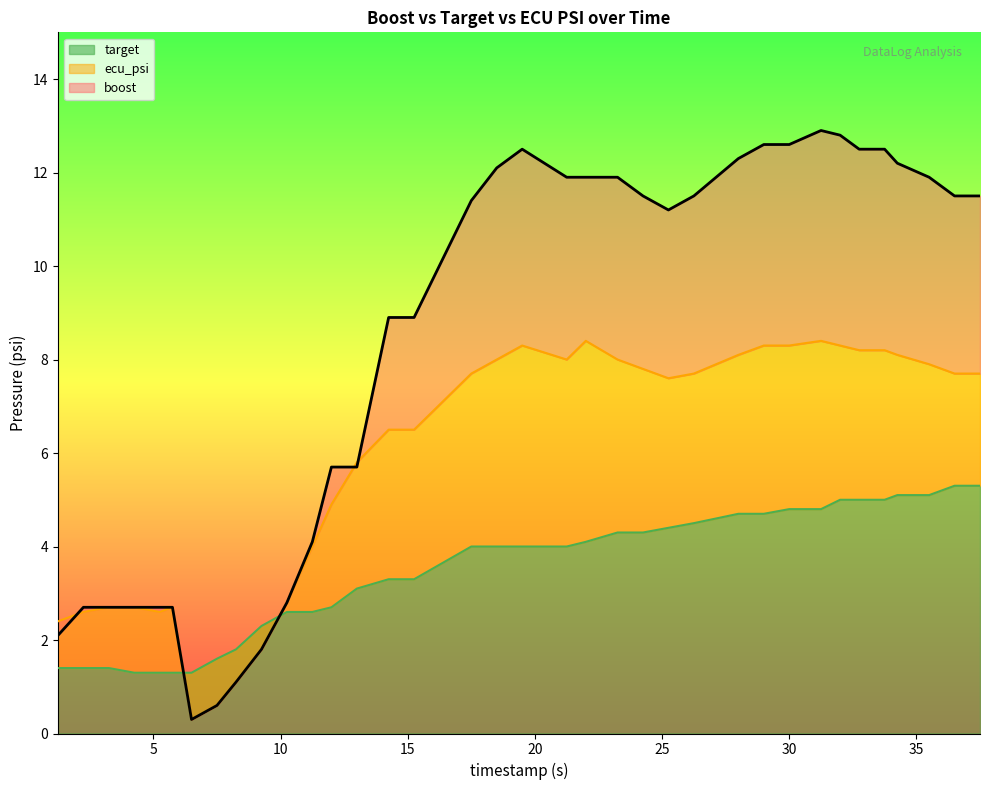

True or false: boost has a value of 13.8 at 14.25.

False